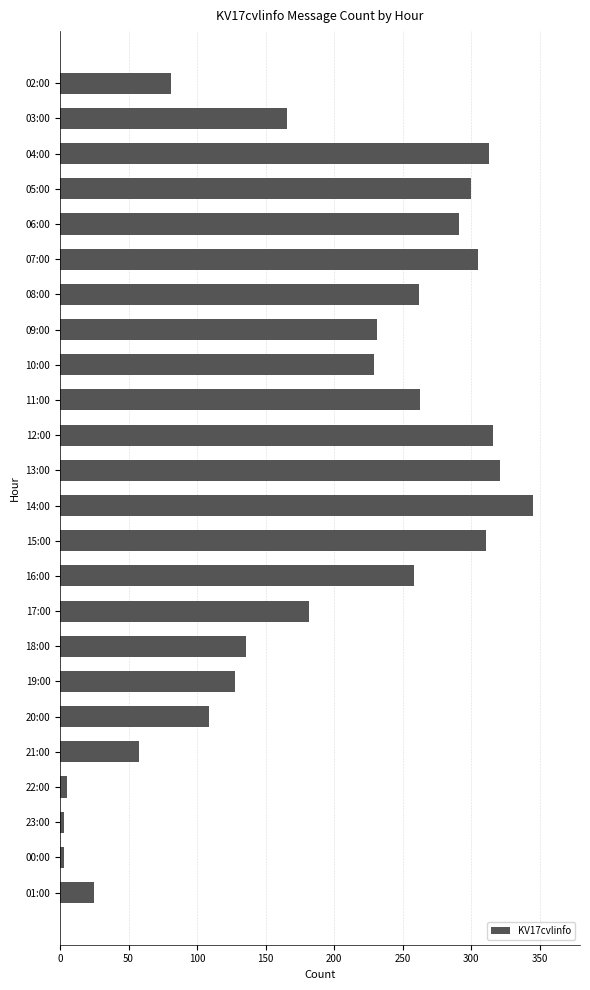

The chart shows a value of 345 at 14:00. True or false?

True